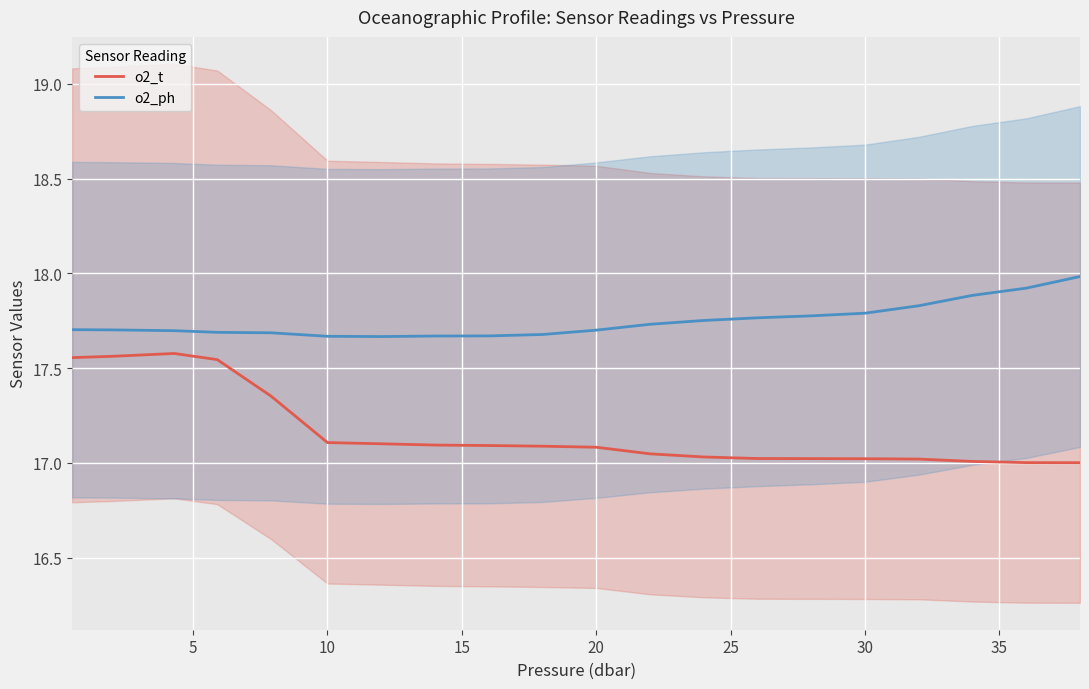

True or false: o2_t and o2_ph intersect in this chart.

False